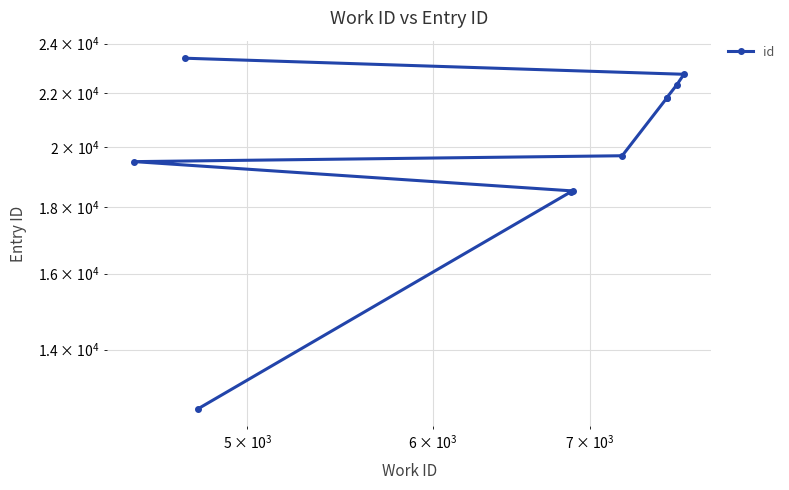

What is the difference between the maximum and minimum values?

10781